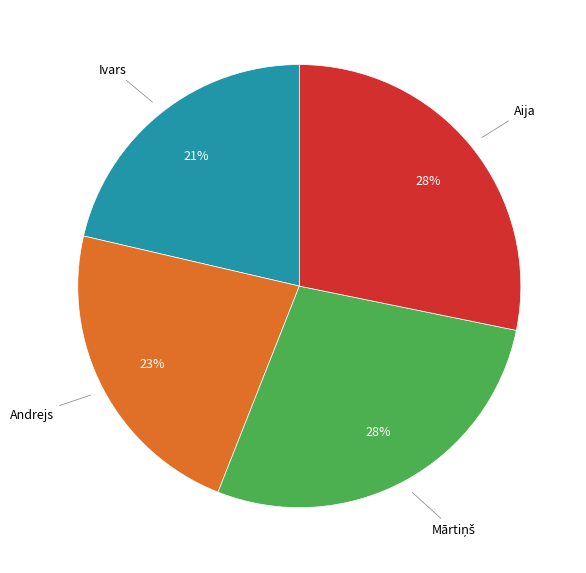

To the nearest percent, what is the average slice percentage?

25%